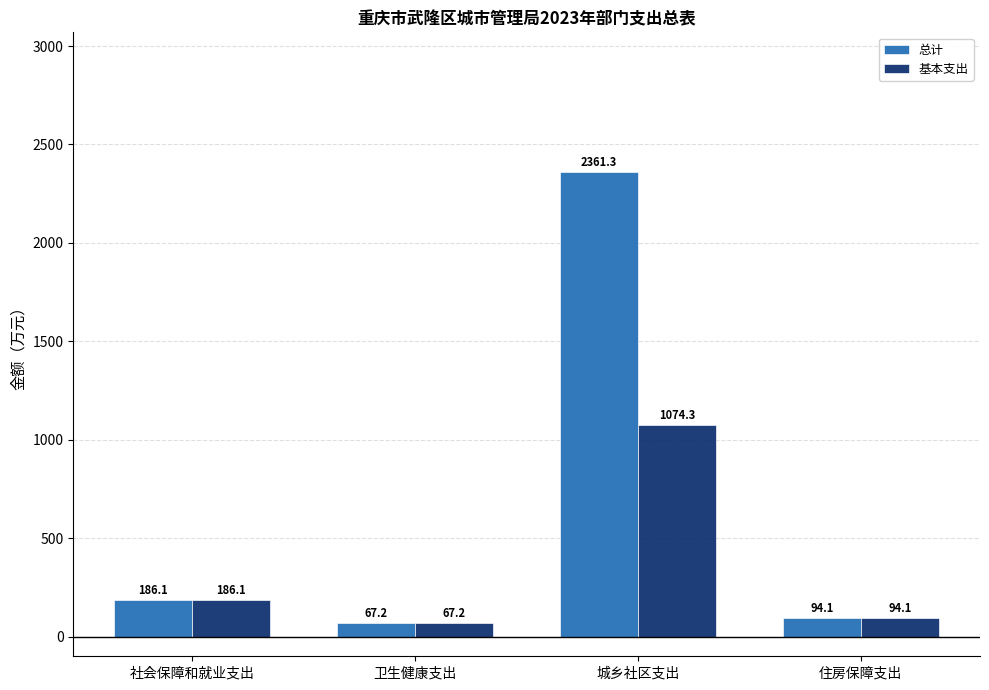

Reading left to right, transcribe all the data shown in this chart.

总计: 186.1	67.2	2361.3	94.1
基本支出: 186.1	67.2	1074.3	94.1